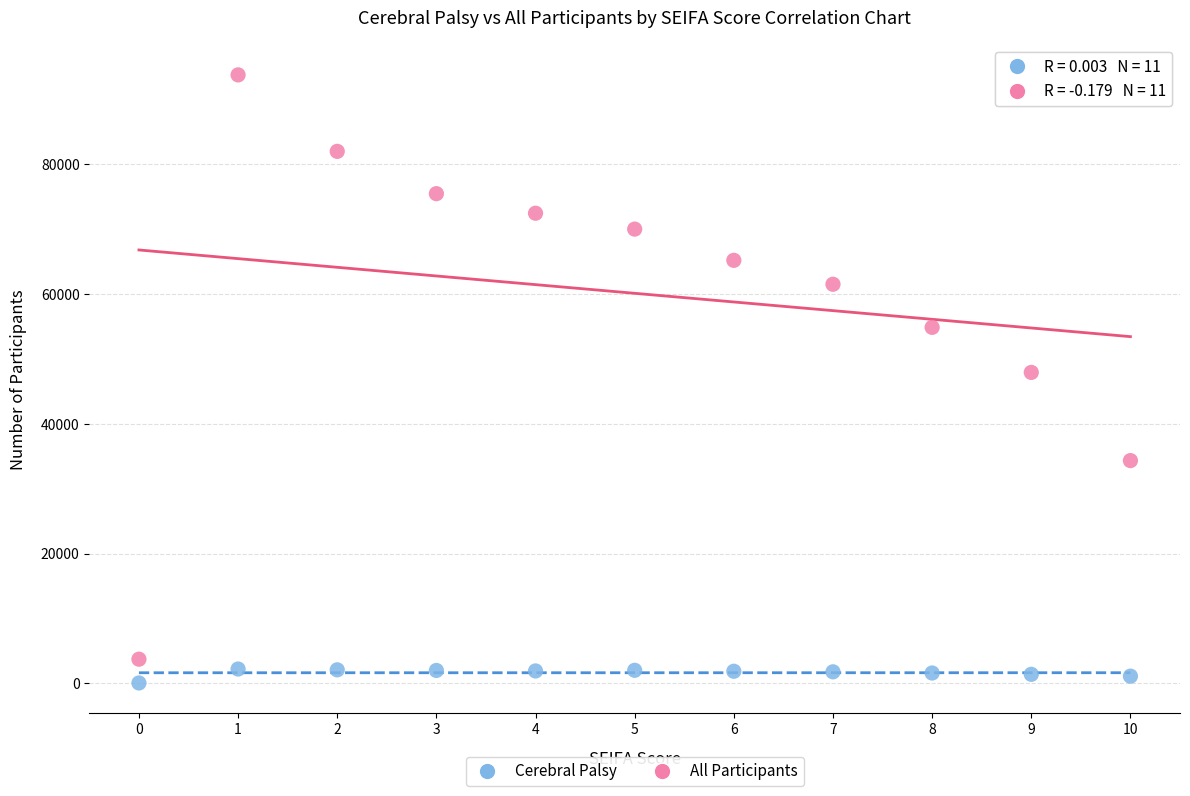

Which series contains the lowest Y value?

Cerebral Palsy